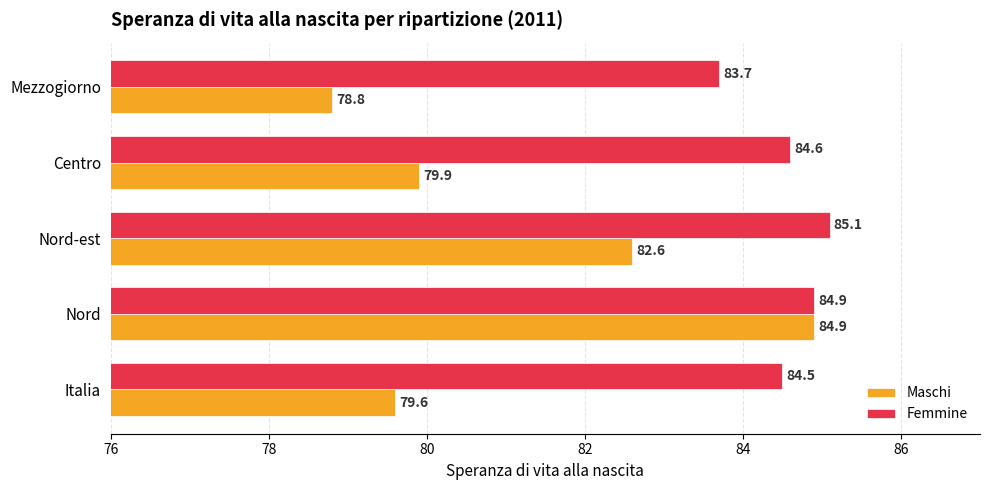

At which category does the chart reach its minimum across all series?

Mezzogiorno